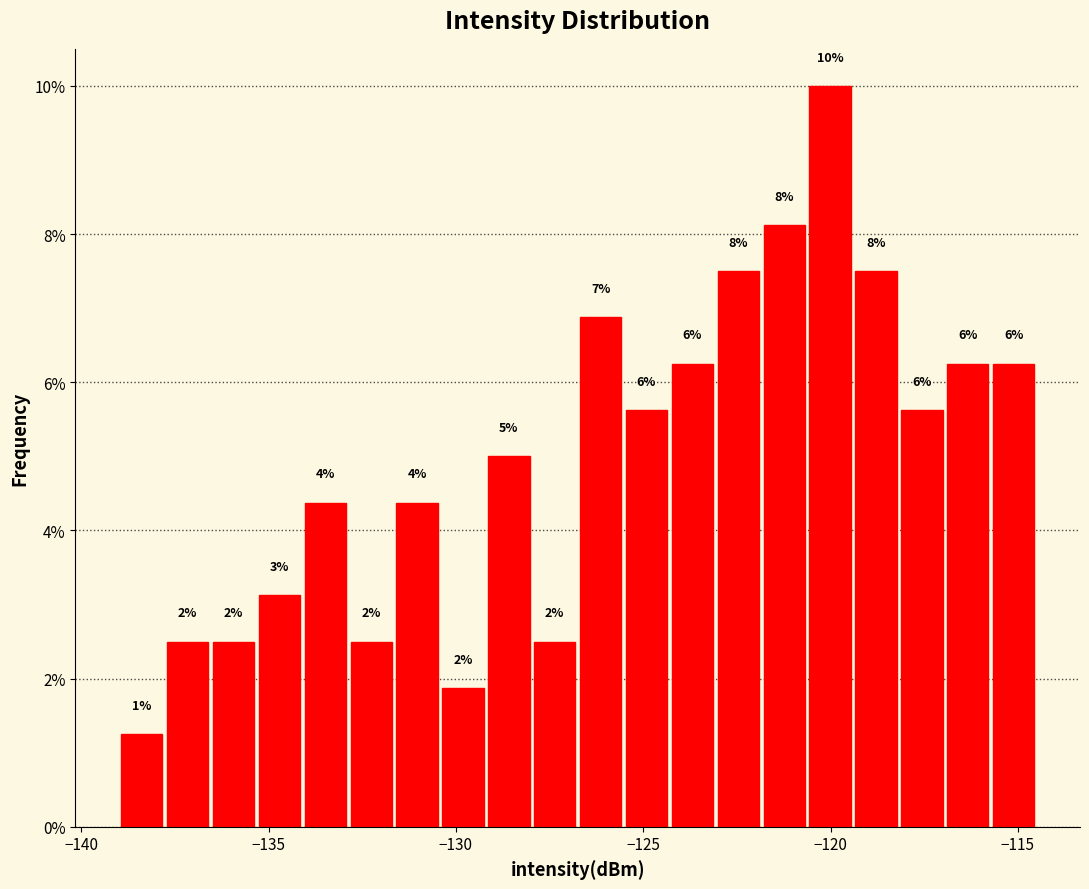

Read against the x-axis, roughly where is the centre of the tallest bar?

-120.0